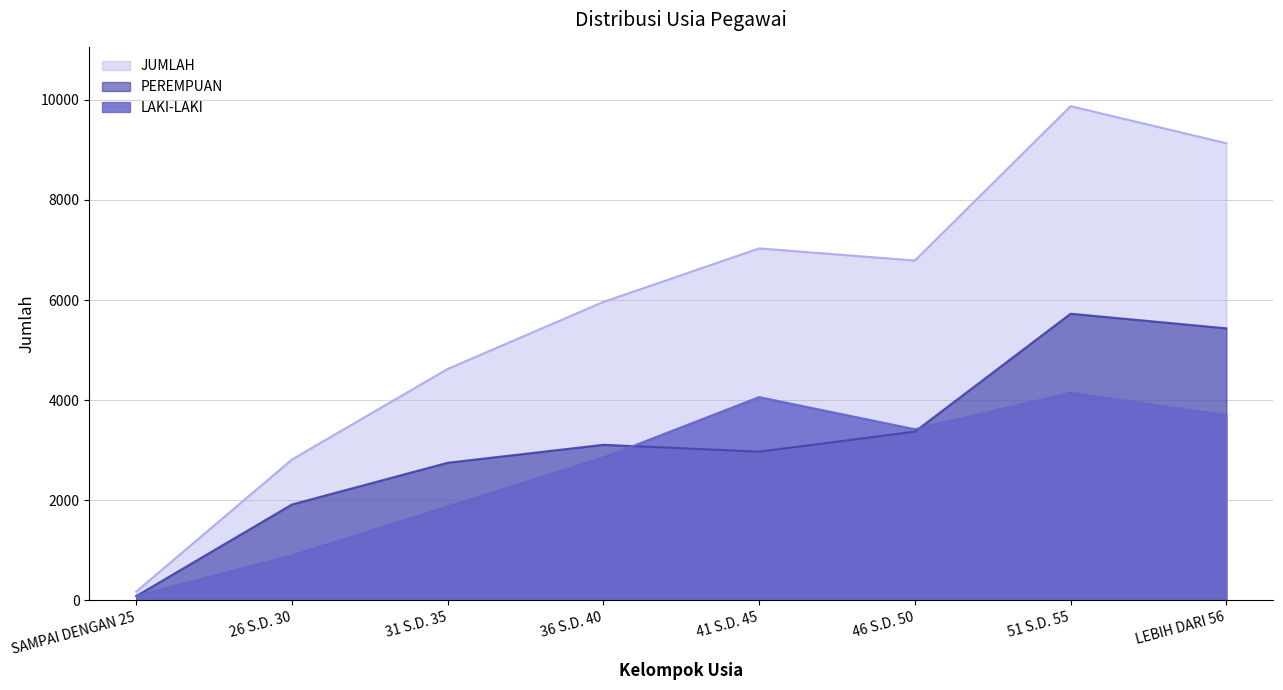

Where is JUMLAH nearest to the value 5024?

31 S.D. 35